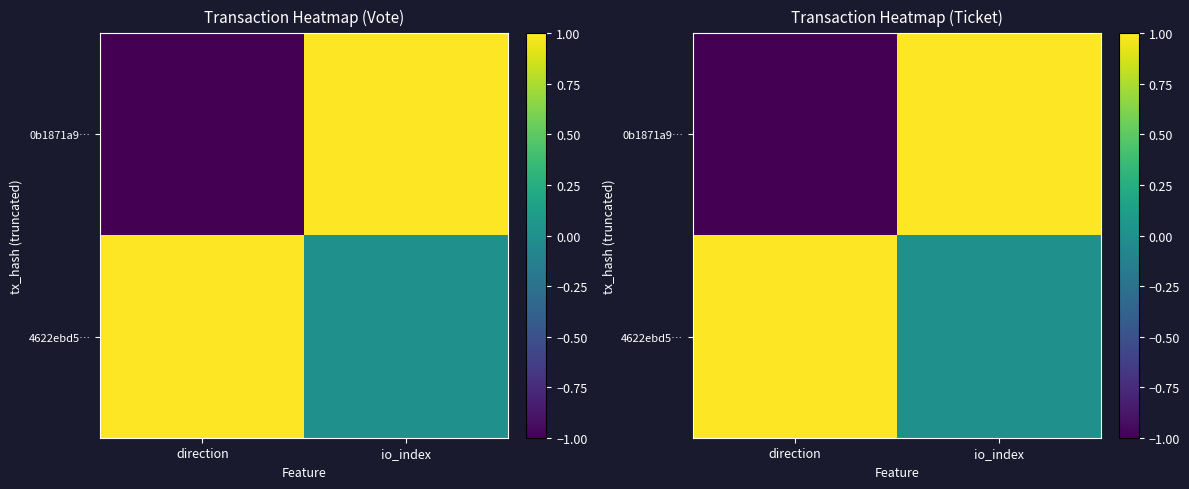

How many values in the 4622ebd5… series are below 1?

1